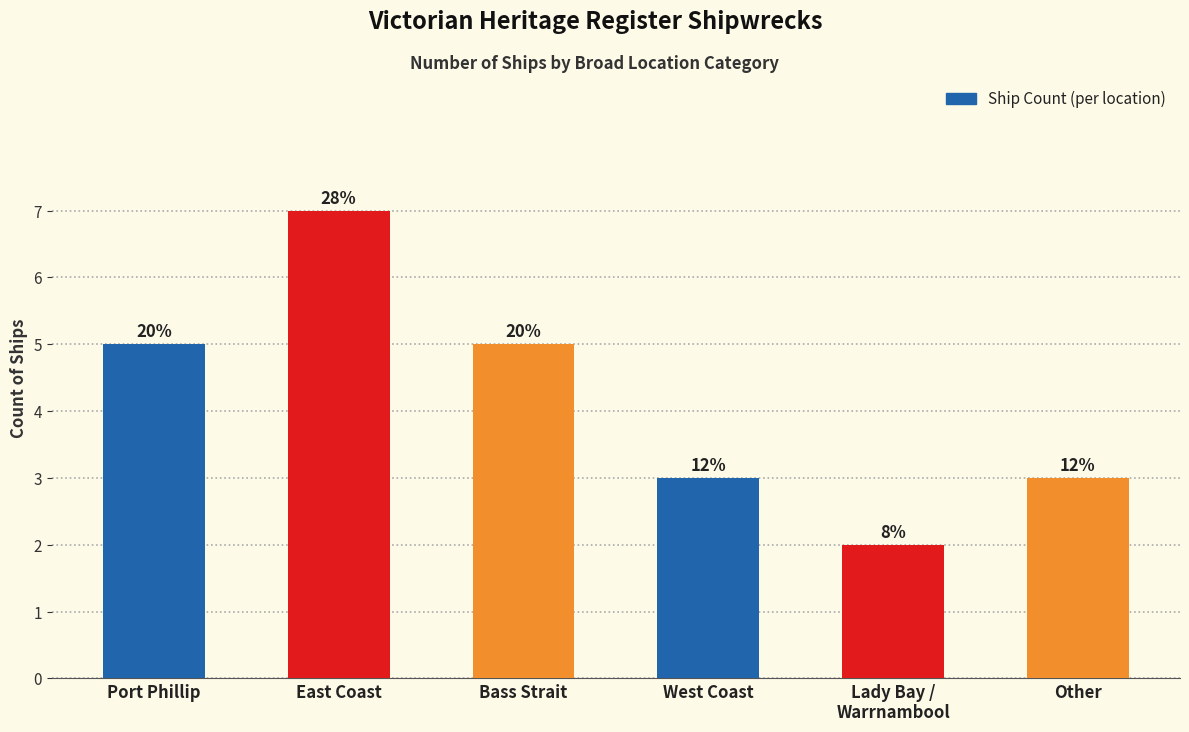

List the labels in order of value, largest first.

East Coast, Port Phillip, Bass Strait, West Coast, Other, Lady Bay /
Warrnambool